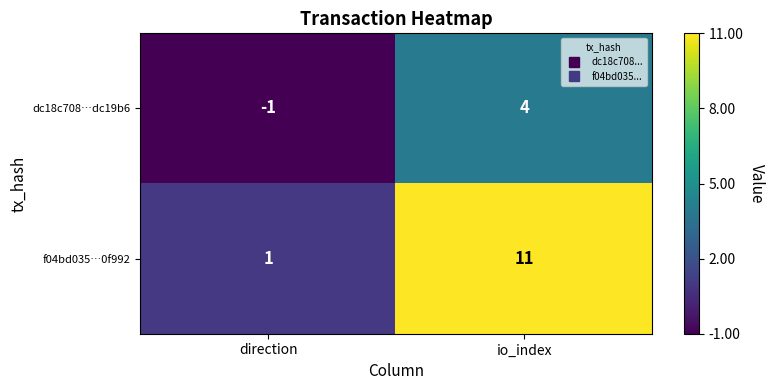

What is the difference between the maximum and minimum values in the dc18c708…dc19b6 series?

5